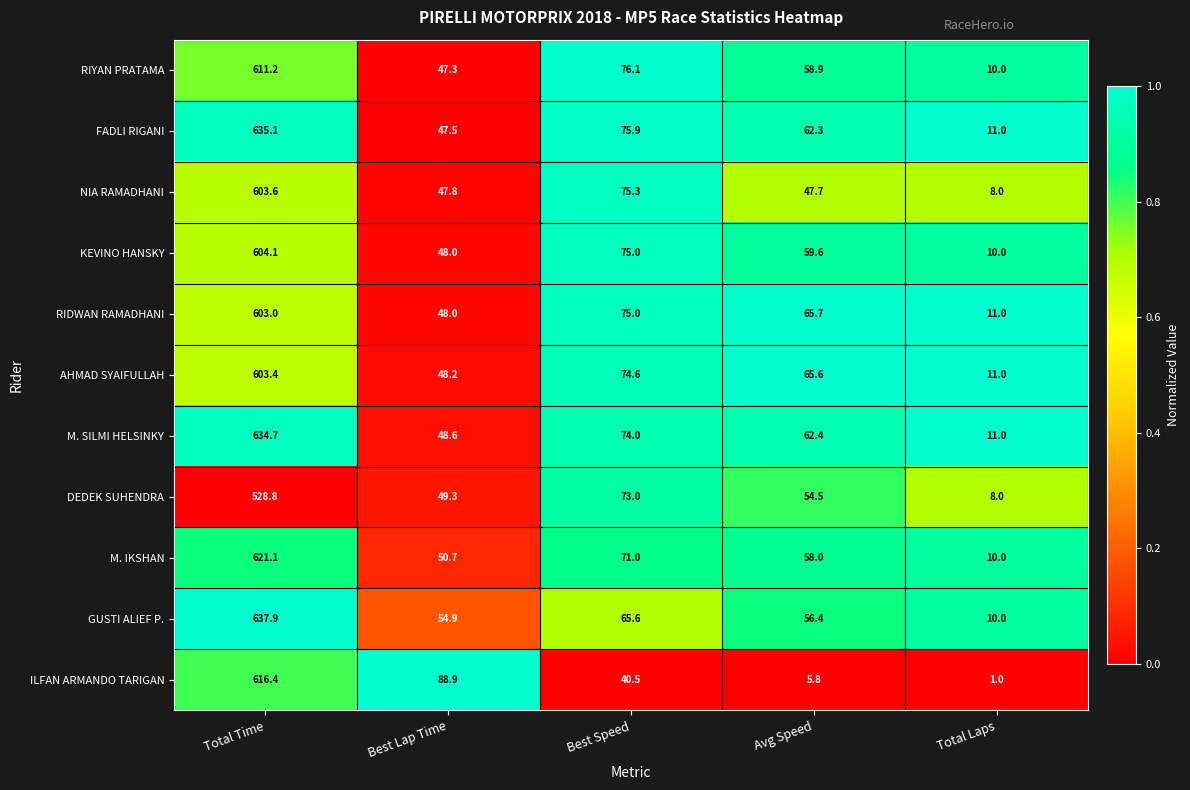

What is the average value of the M. IKSHAN series?

162.2